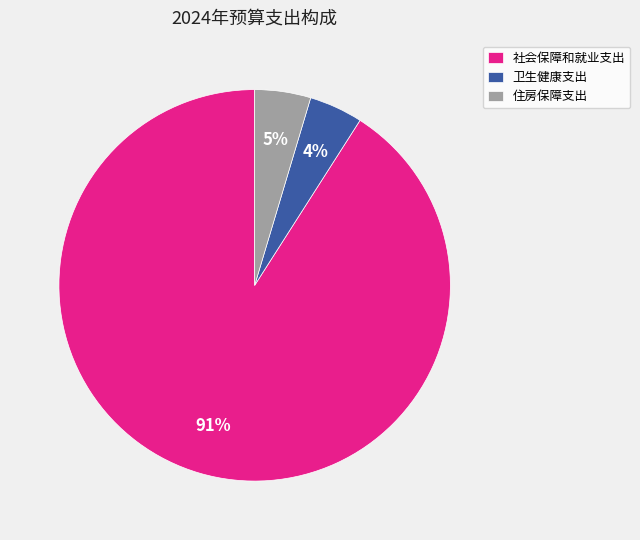

Is the sum of 住房保障支出 and 社会保障和就业支出 greater than half?

Yes